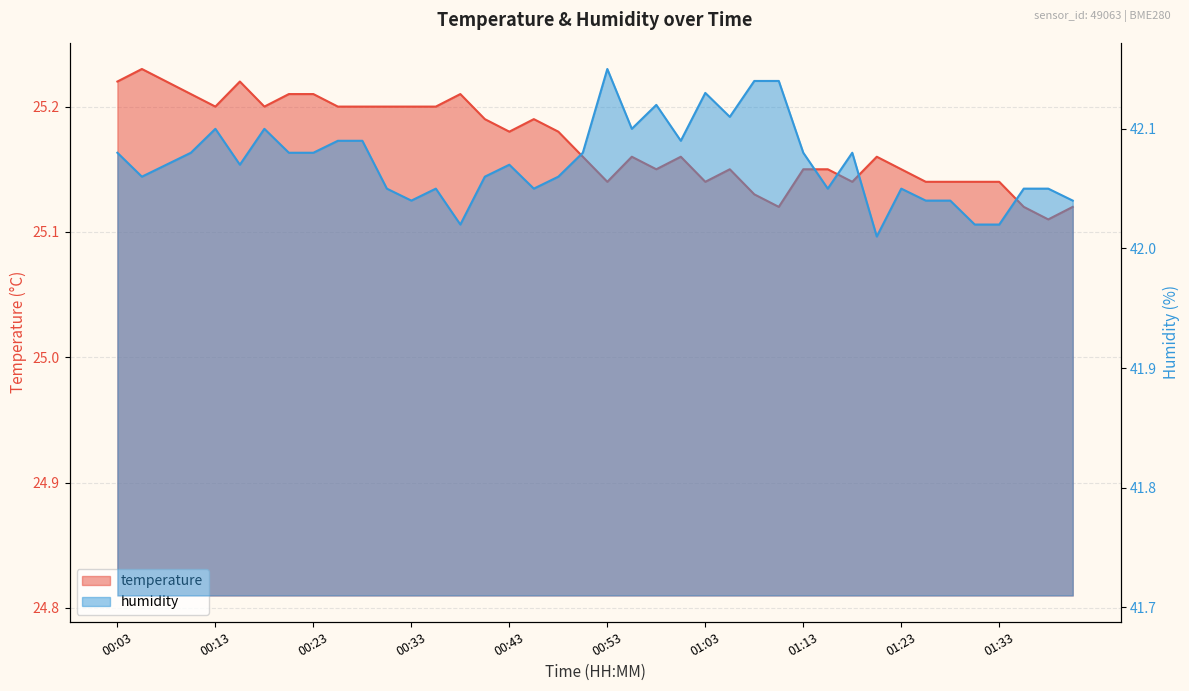

Is it true that temperature equals 9.5 at 01:03?

False